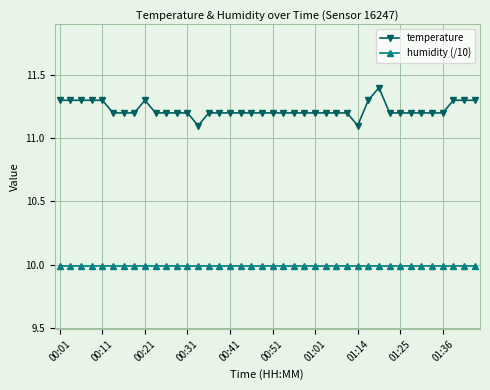

How many lines are shown in the chart?

2